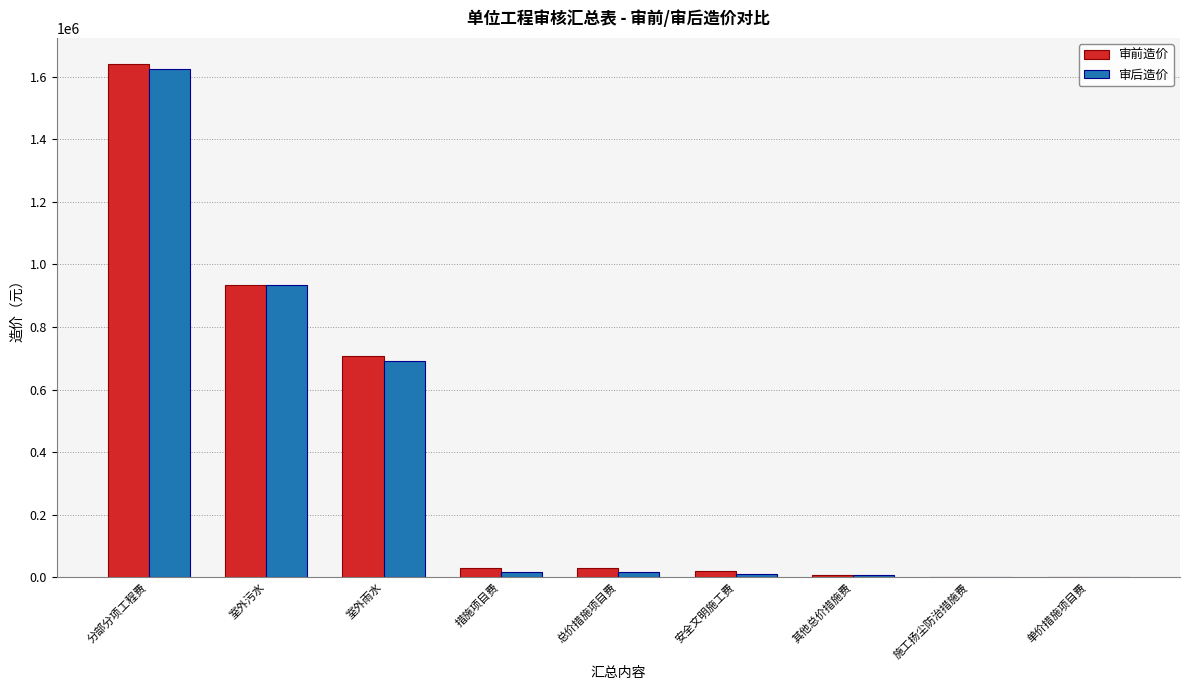

At which category is the sum across all series the highest?

分部分项工程费